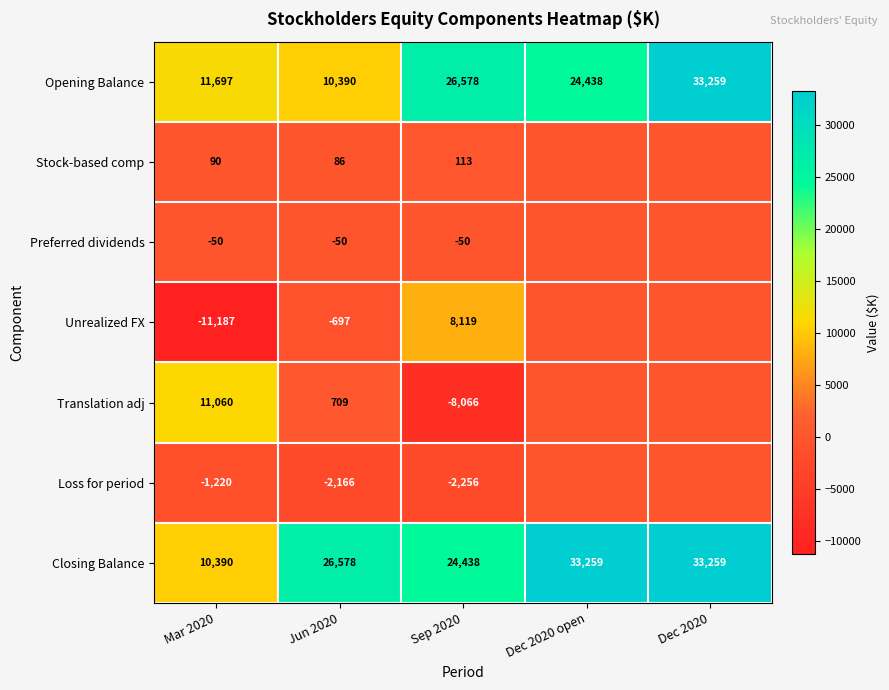

Count the number of categories in the chart.

5